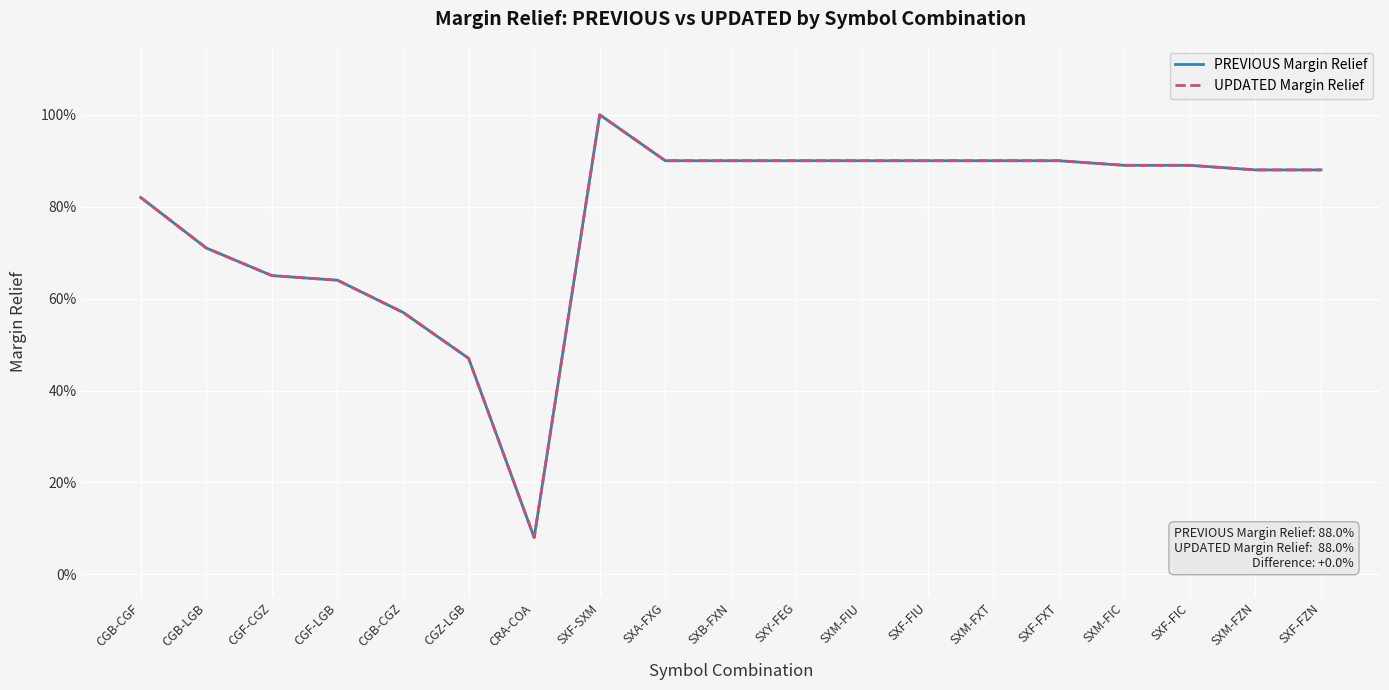

What is the label of the 2nd point from the right?

SXM-FZN